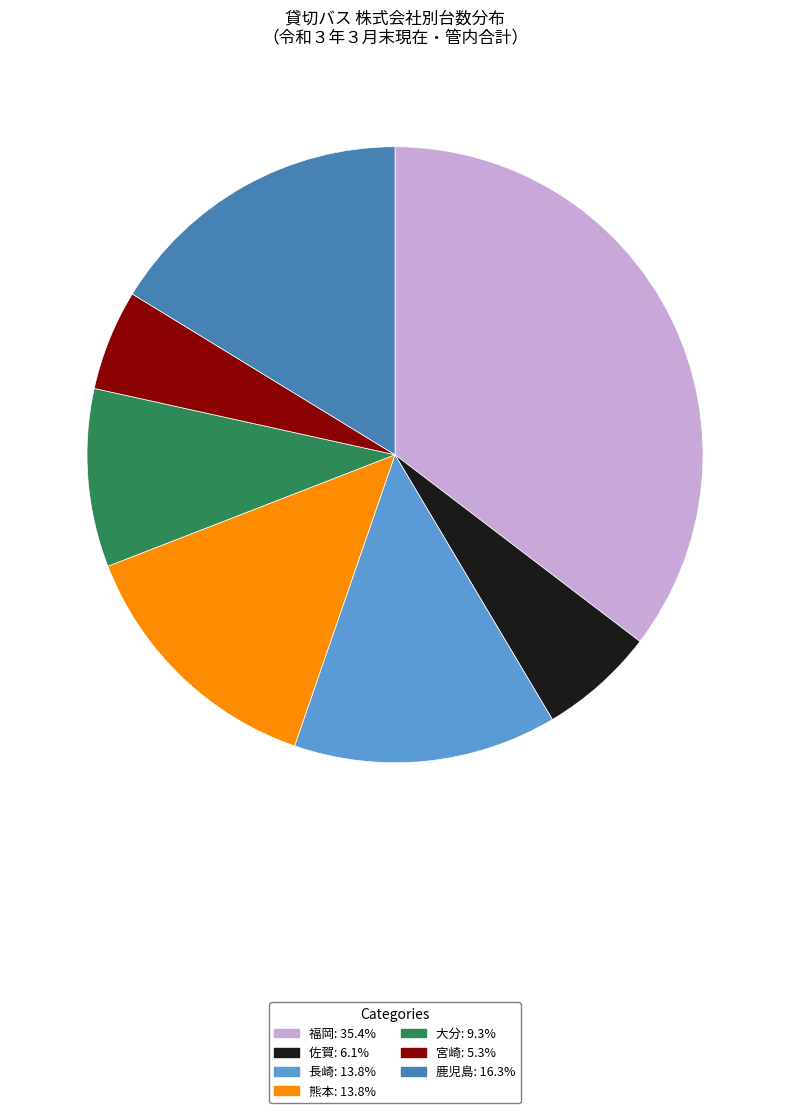

What is the ratio of the value at 佐賀: 6.1% to the value at 宮崎: 5.3%?

1.2